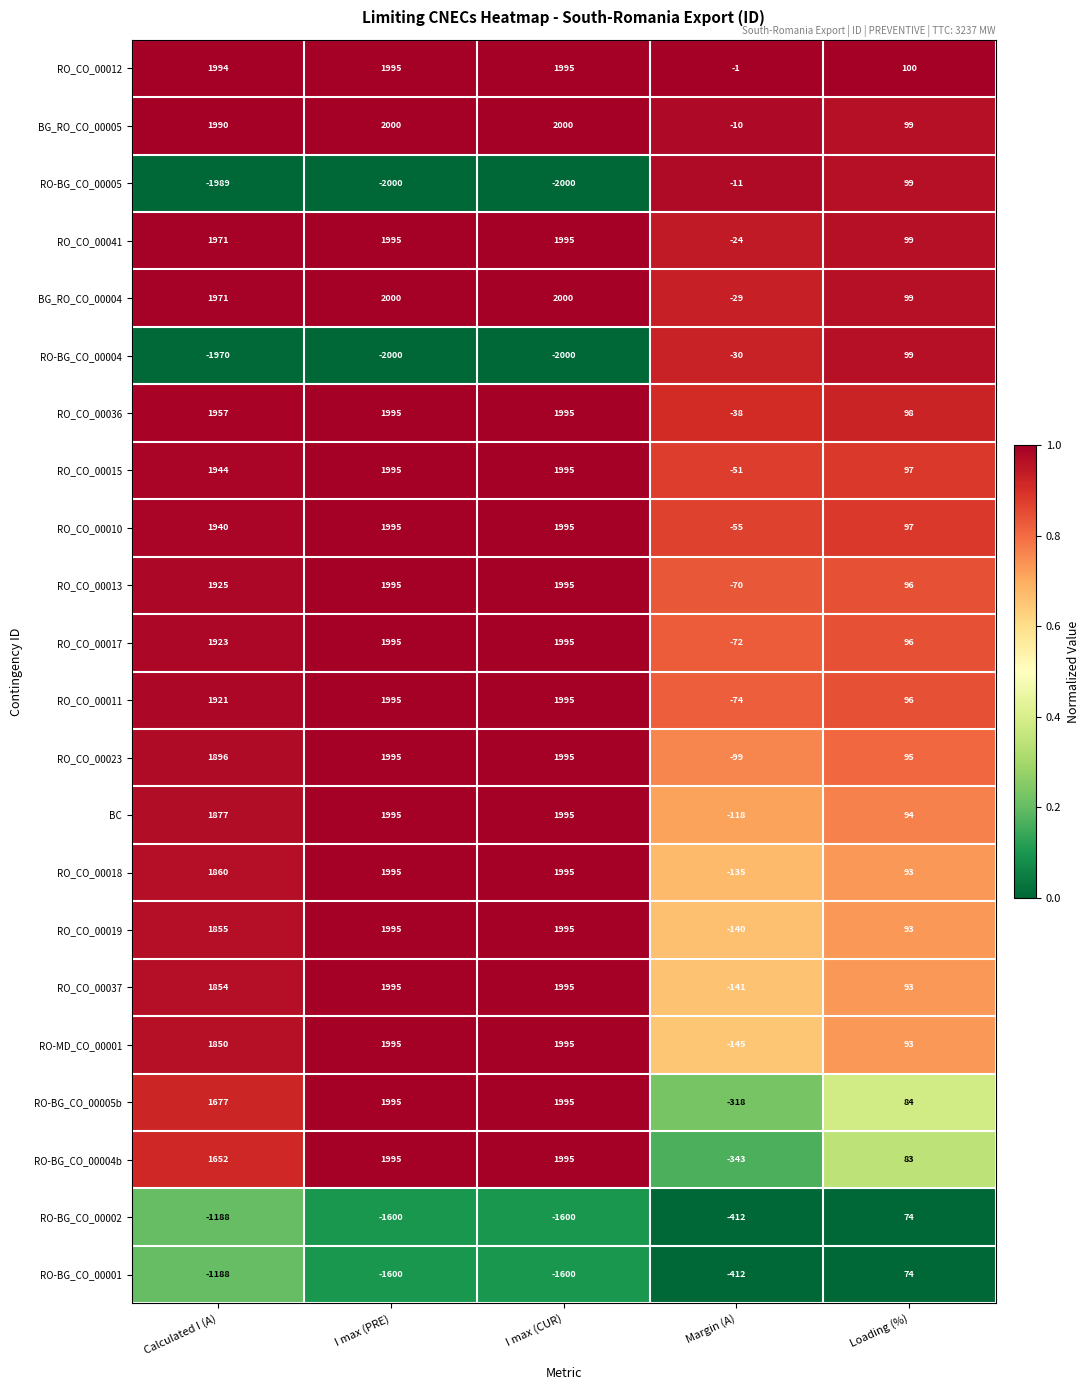

Where is RO-MD_CO_00001 nearest to the value 925?

Loading (%)